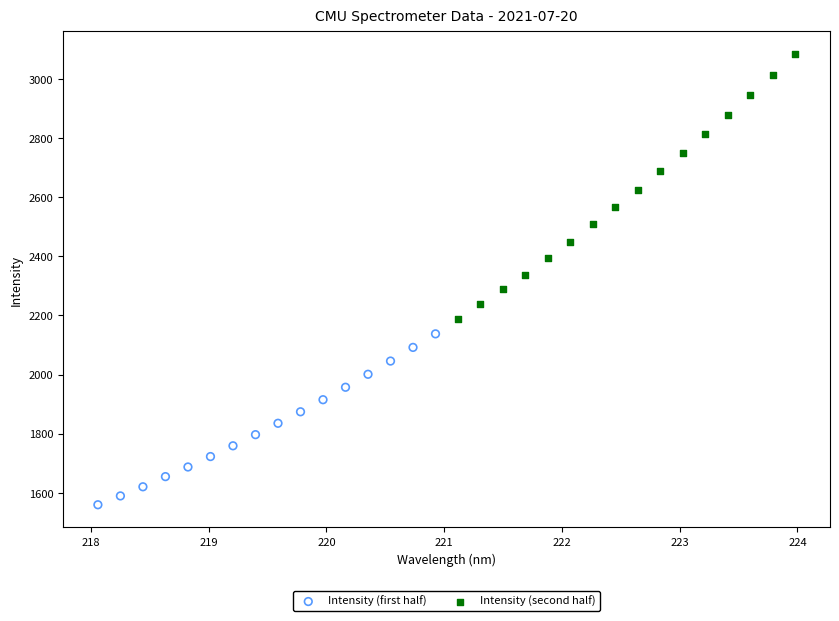

Which series has the largest Y range (max minus min)?

Intensity (second half)